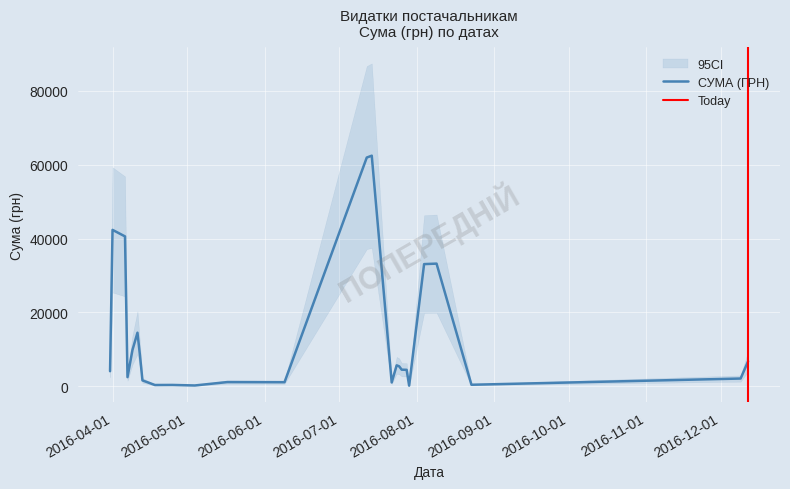

How many series are shown in this chart?

1